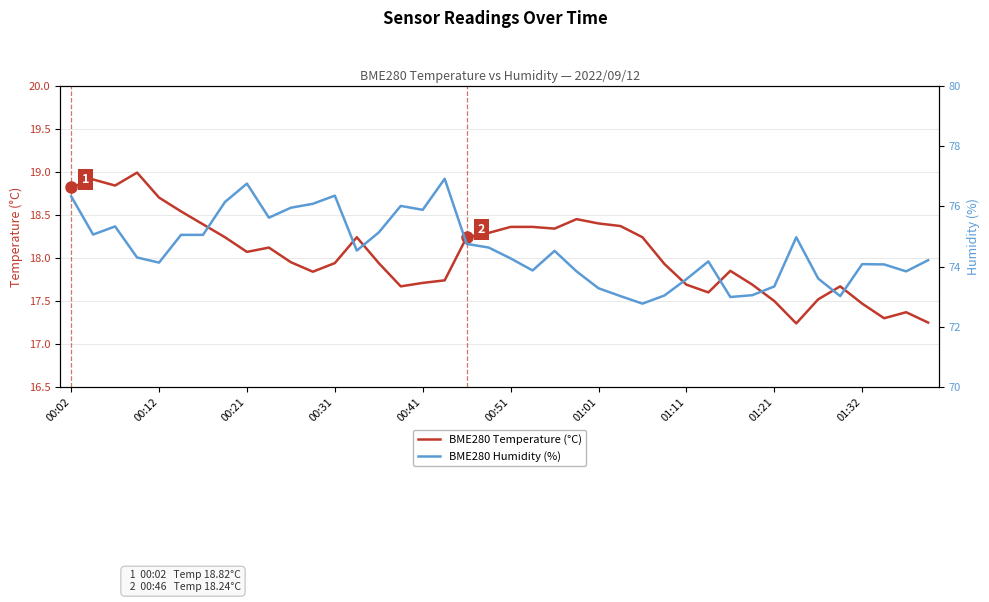

How many series are shown in this chart?

2